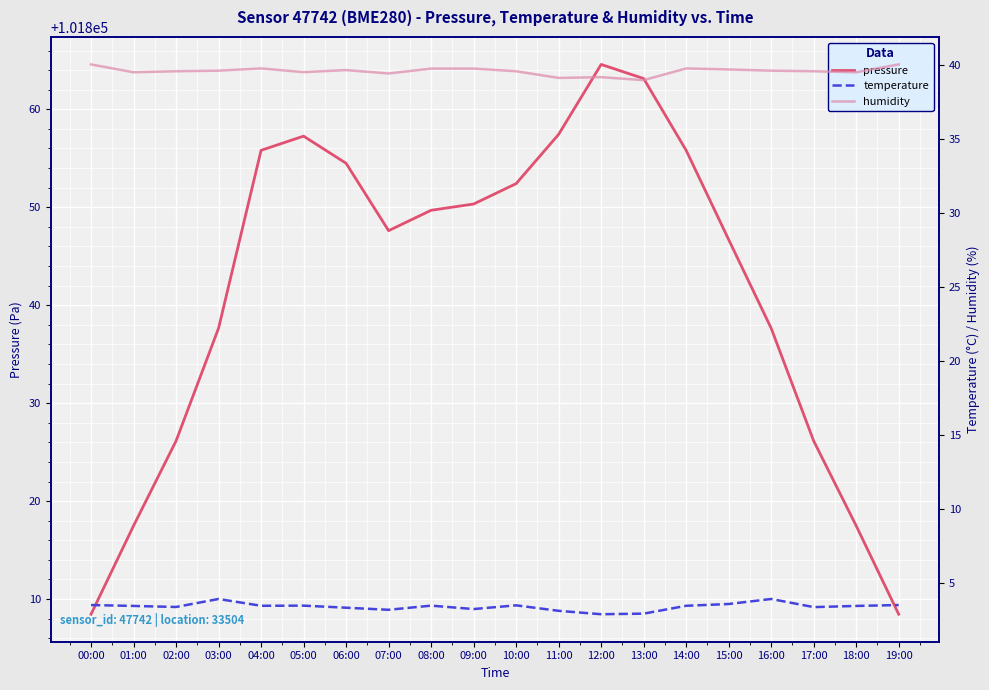

What is the highest value of the pressure series?

101864.6